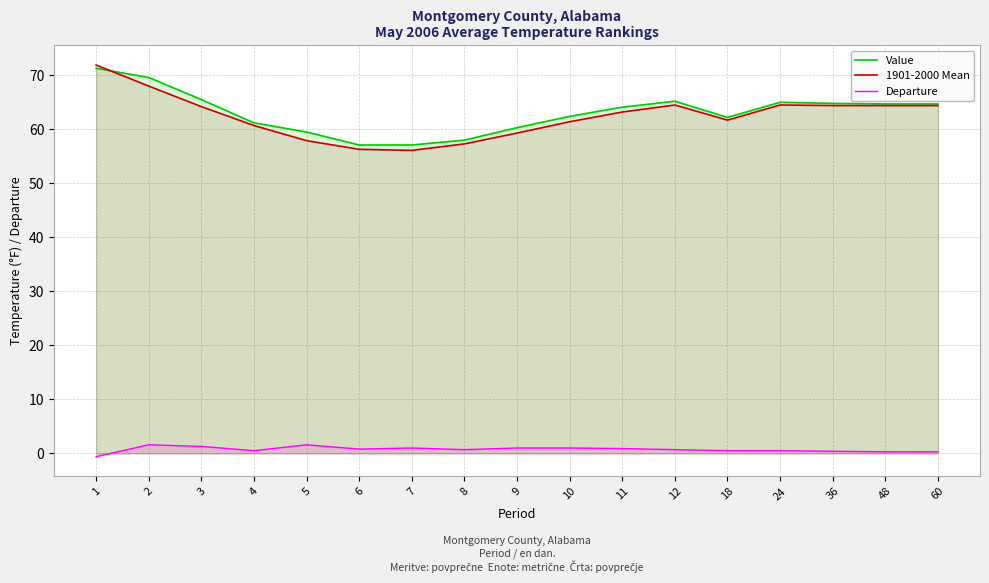

True or false: Departure has more than 0 points higher than both neighbors.

True